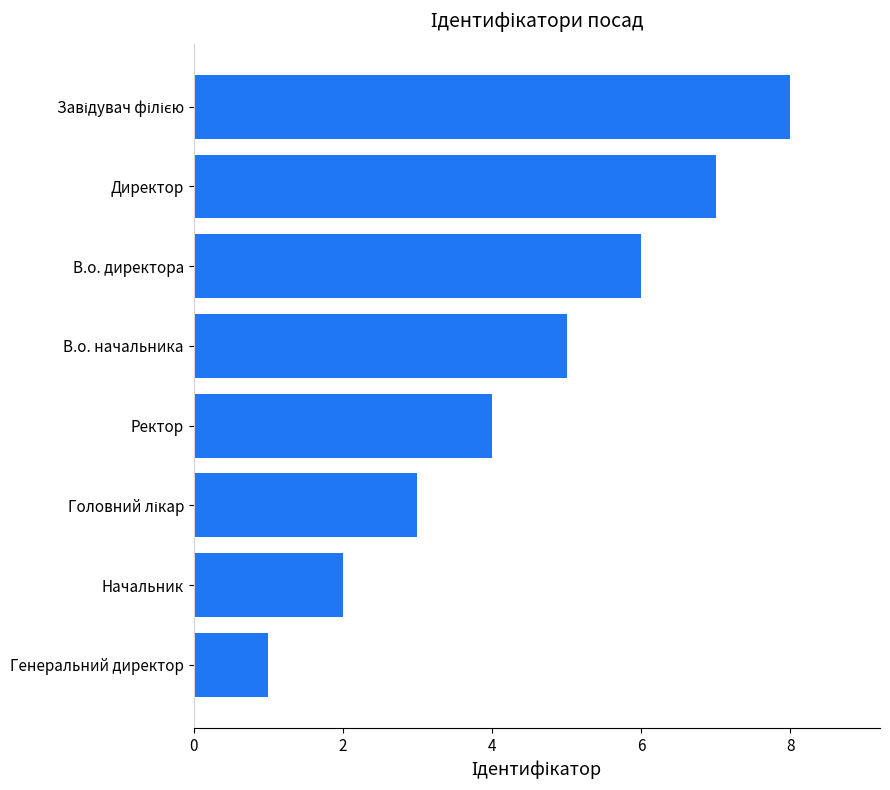

Count the number of data series in this chart.

1